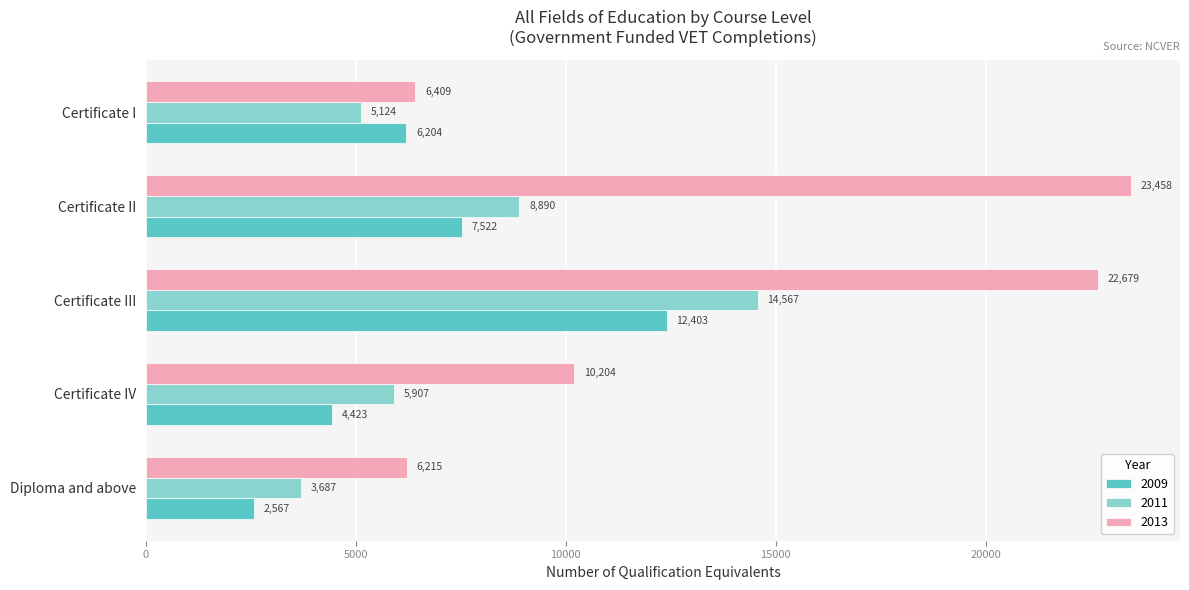

What is the difference between the 2009 values at Certificate II and Certificate III?

4881.1